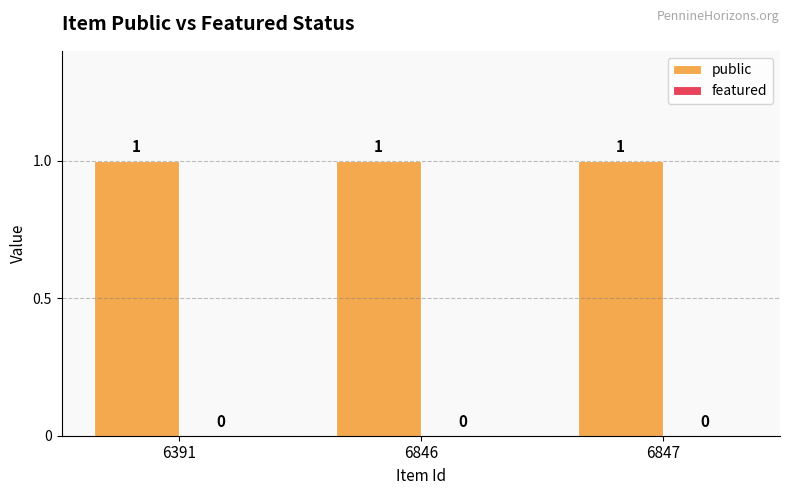

Reading left to right, extract all data points from this chart.

public: 1	1	1
featured: 0	0	0